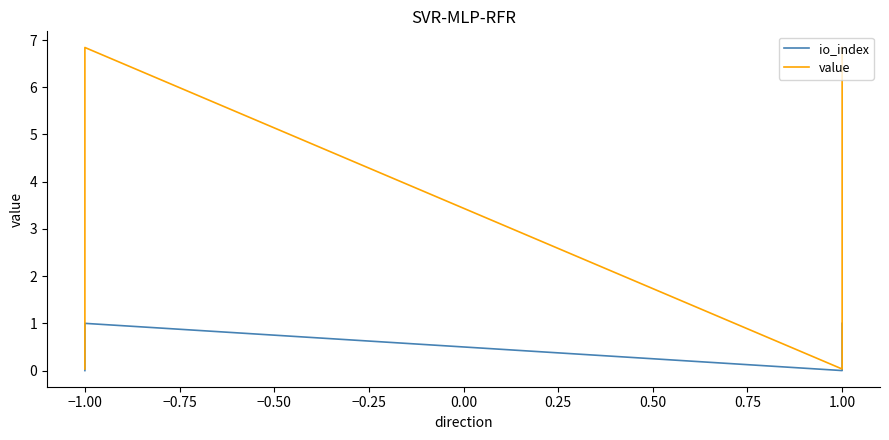

What is the highest value of the io_index series?

1.0